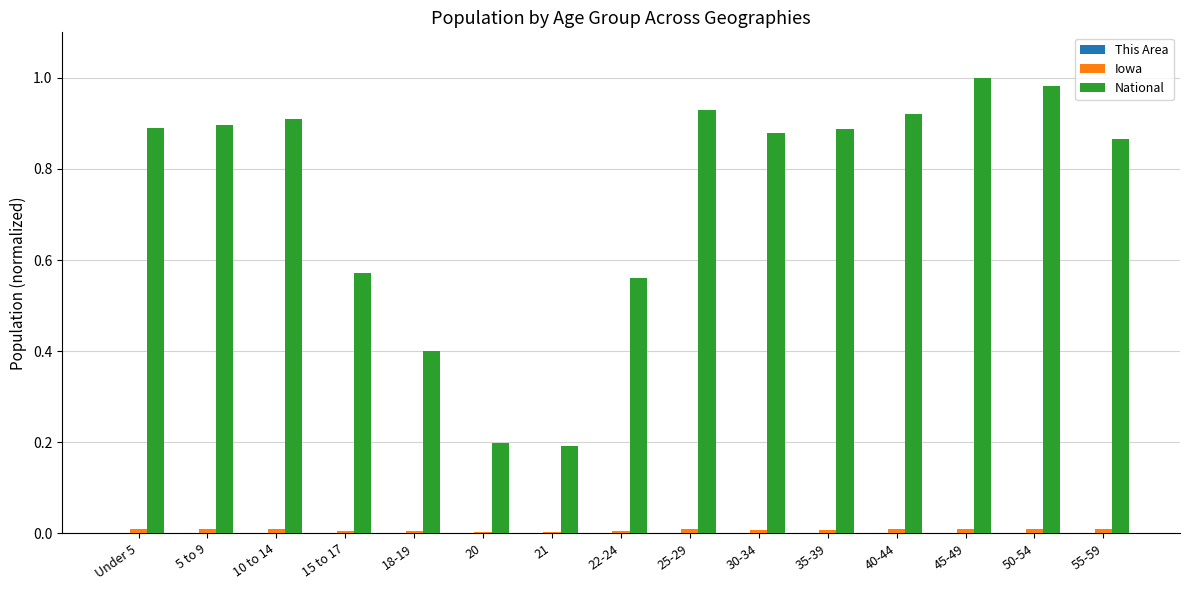

Between 22-24 and 45-49, which series saw the biggest shift?

National